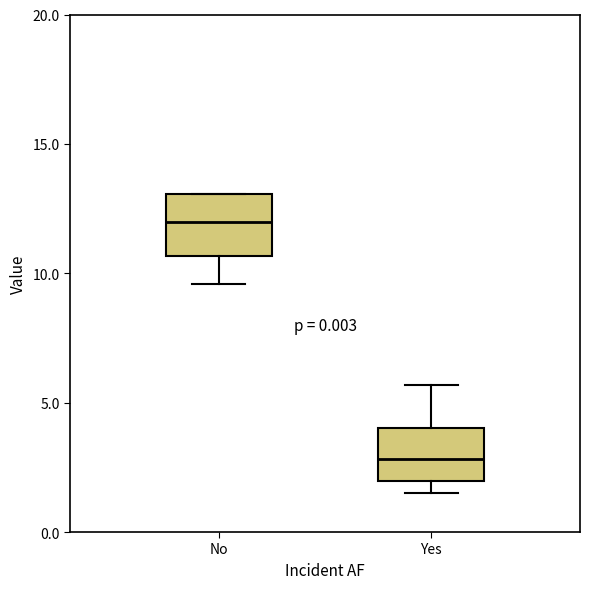

Reading left to right, transcribe this box plot: for each box, give where its median line is, the range the box spans, and where its two whiskers end, as read against the y-axis. The values are not printed on the chart, so give them approximately, as read against the axis.

No: median 12.0, box 10.5 to 13.0, whiskers 9.5 to 13.0
Yes: median 3.0, box 2.0 to 4.0, whiskers 1.5 to 5.5